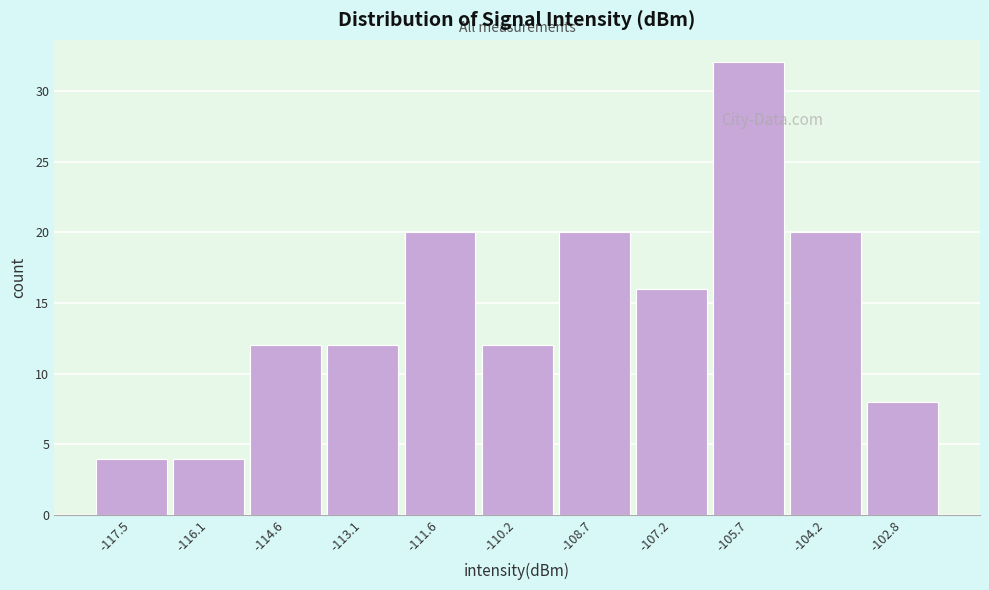

Reading left to right, list all the values displayed in this chart.

4	4	12	12	20	12	20	16	32	20	8